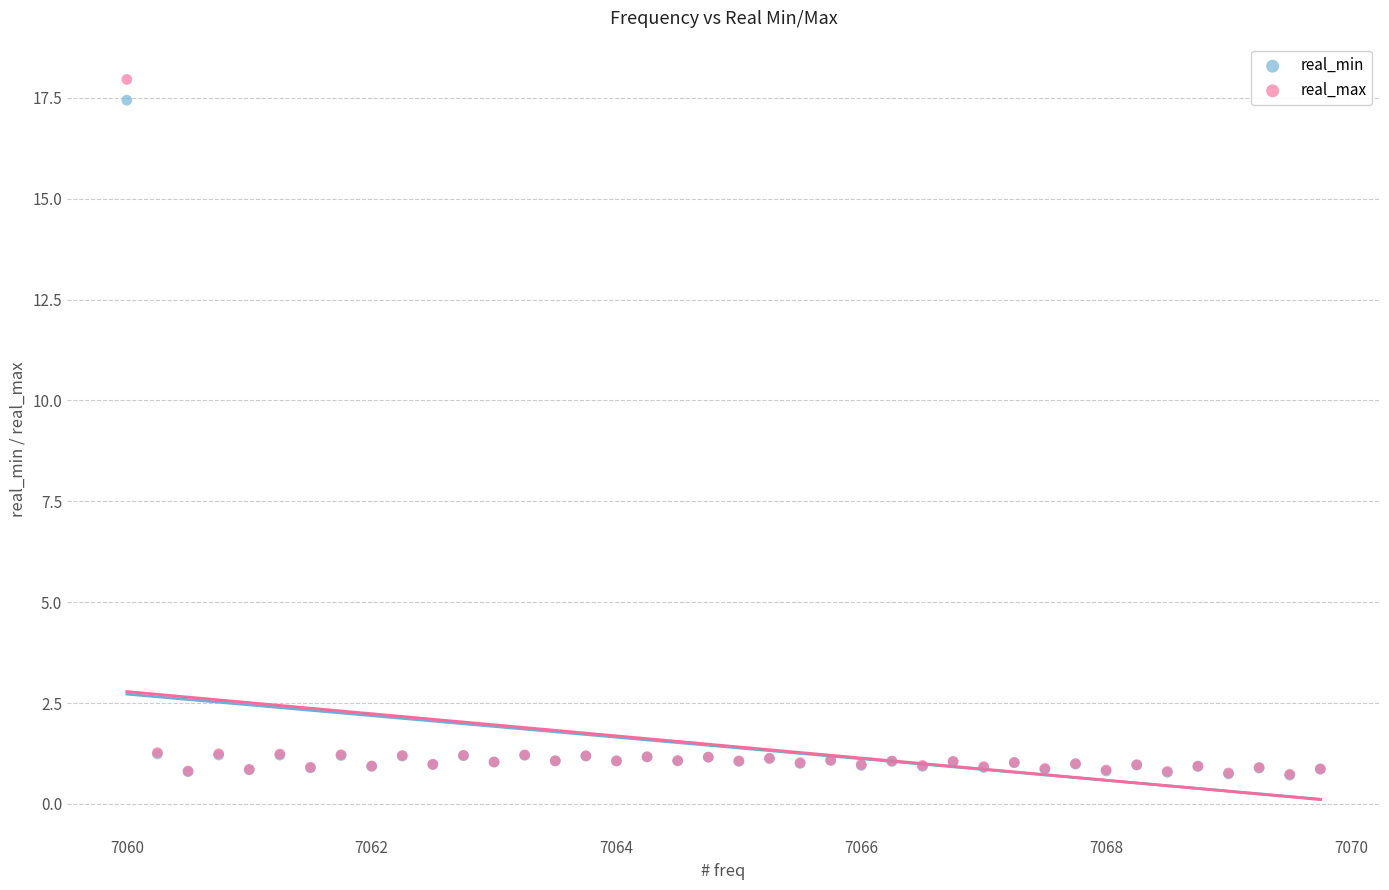

What are all the series names shown in the legend?

real_min, real_max